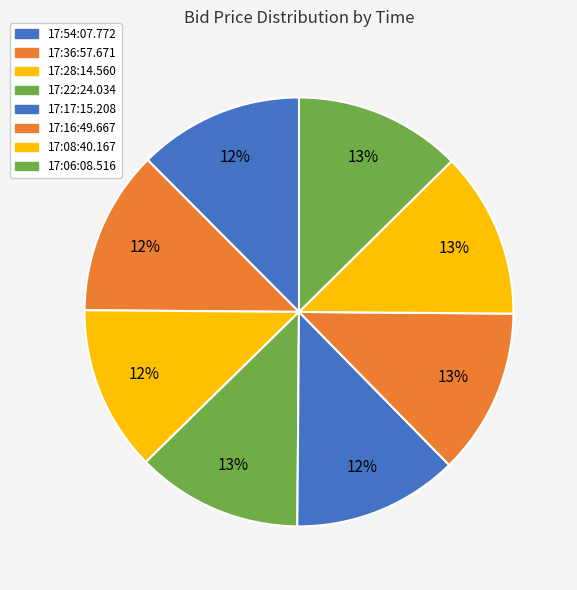

Approximately how many times larger is the value at 17:54:07.772 compared to 17:08:40.167?

1.0